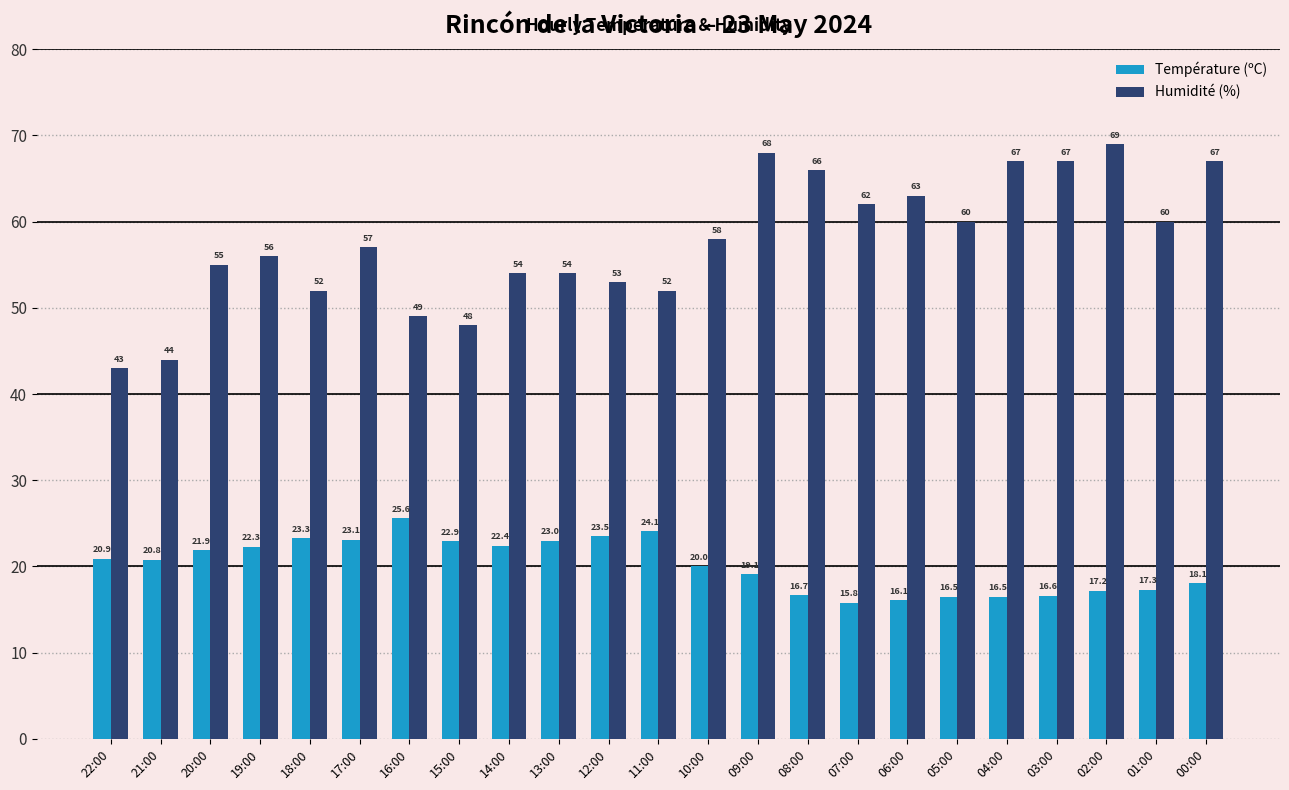

What is the highest value of the Humidité (%) series?

69.0